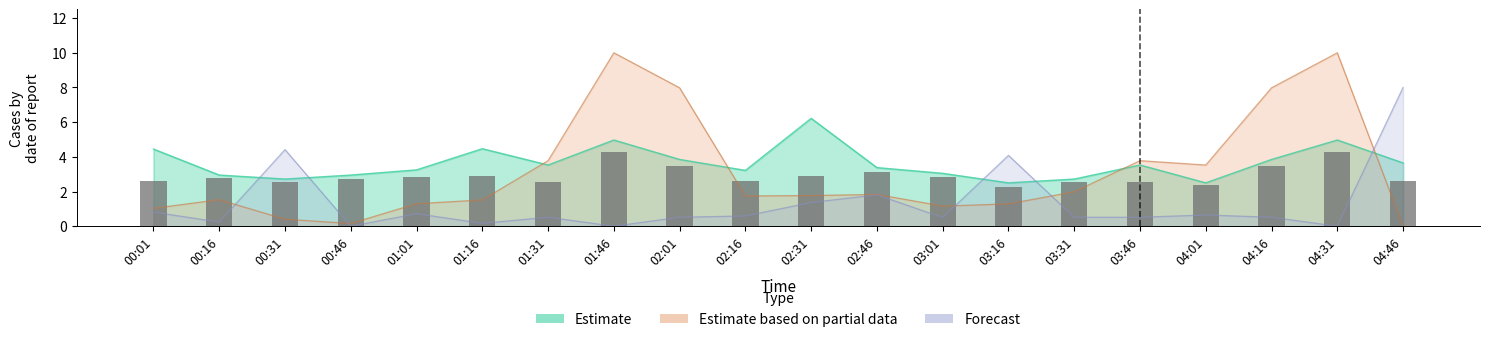

Reading right to left, what are all the values shown in this chart?

04:46=2.6	04:31=4.3	04:16=3.5	04:01=2.4	03:46=2.5	03:31=2.5	03:16=2.3	03:01=2.9	02:46=3.1	02:31=2.9	02:16=2.6	02:01=3.5	01:46=4.3	01:31=2.5	01:16=2.9	01:01=2.9	00:46=2.8	00:31=2.5	00:16=2.8	00:01=2.6